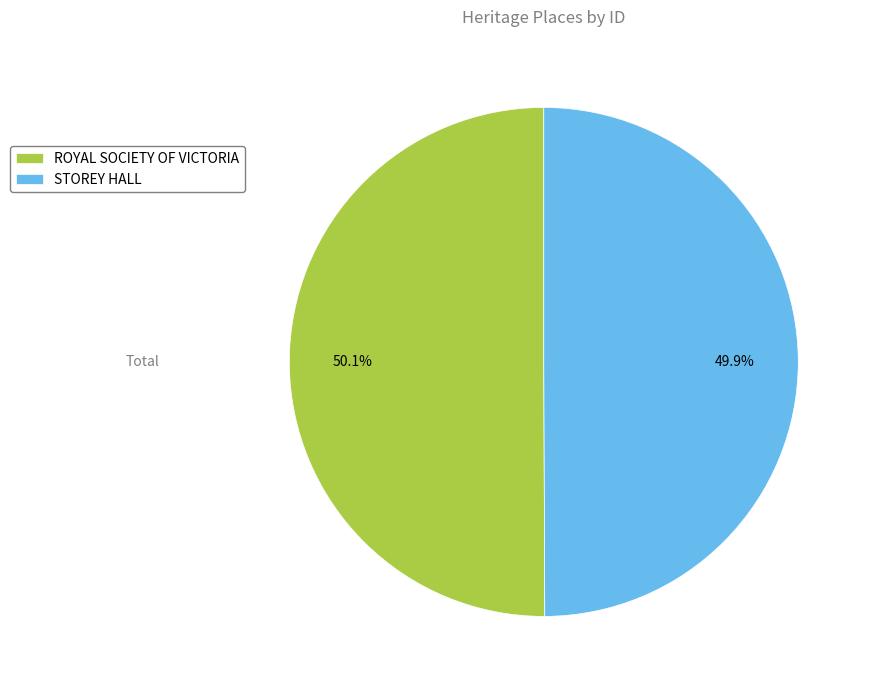

What is the ratio of the value at STOREY HALL to the value at ROYAL SOCIETY OF VICTORIA?

1.0